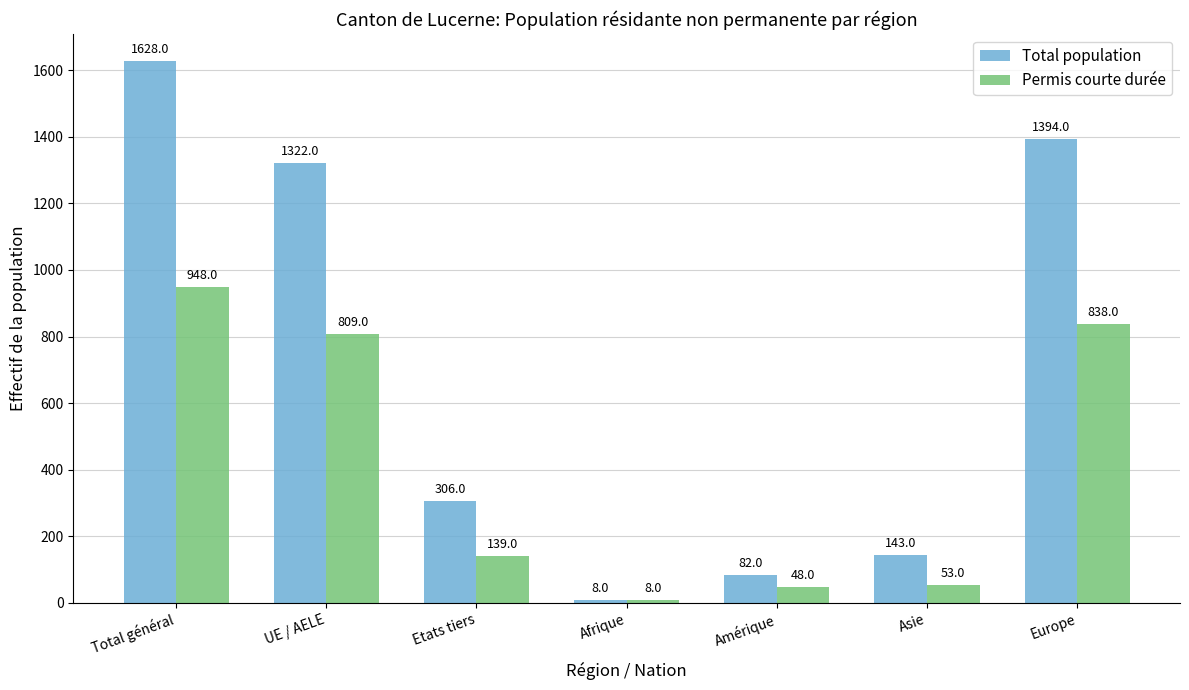

At which label does Permis courte durée reach its peak?

Total général